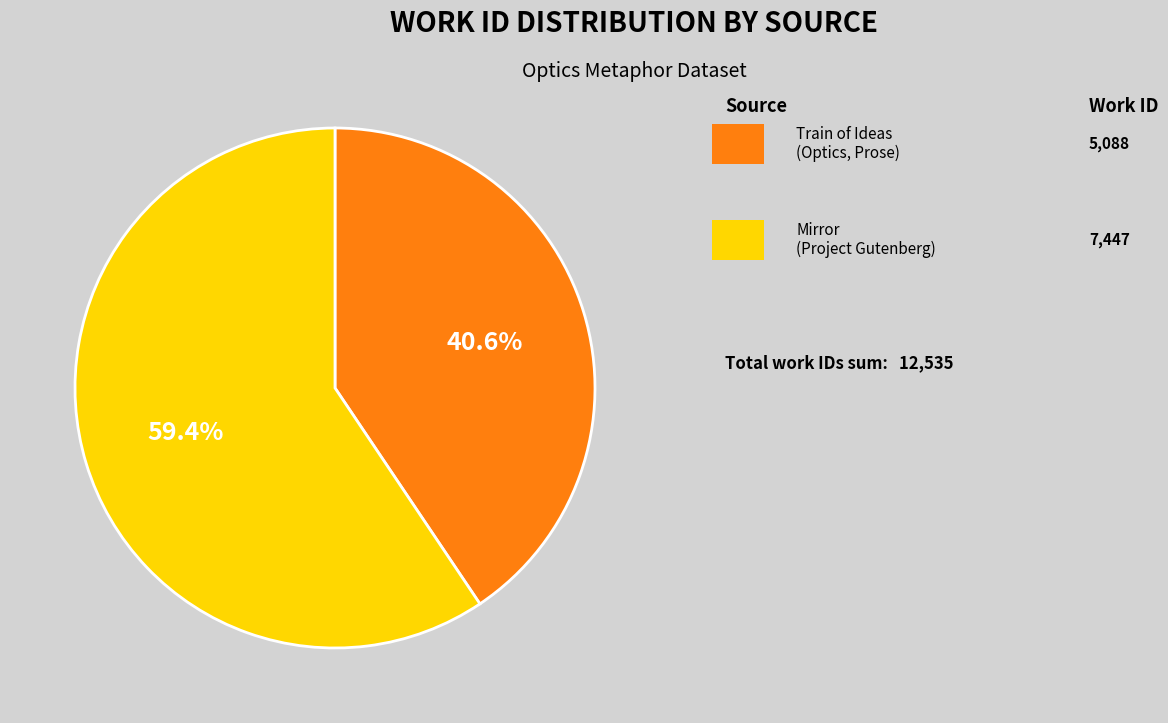

How many segments does this pie chart have?

2